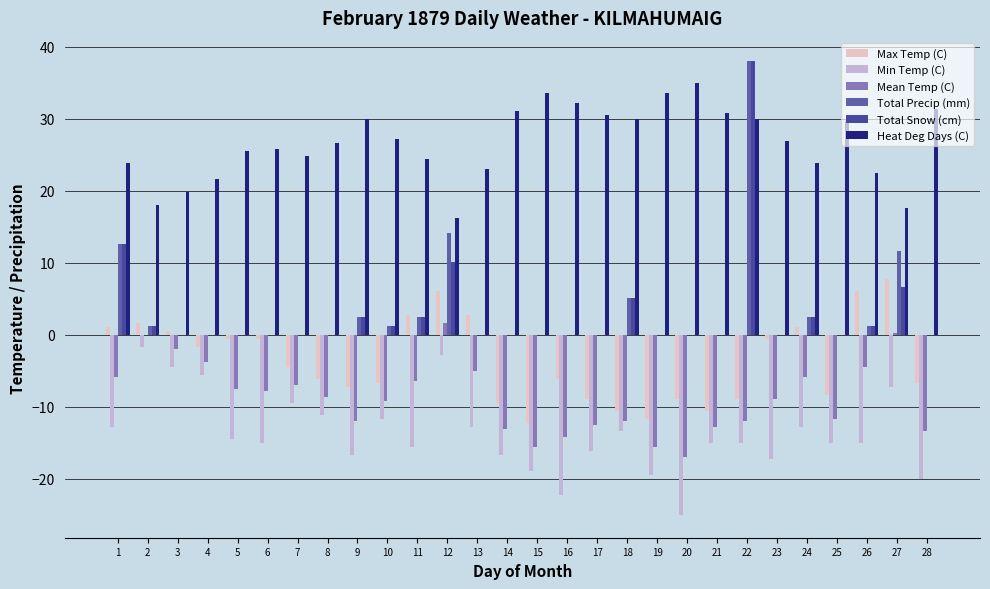

Where is Heat Deg Days (C) nearest to the value 25?

7